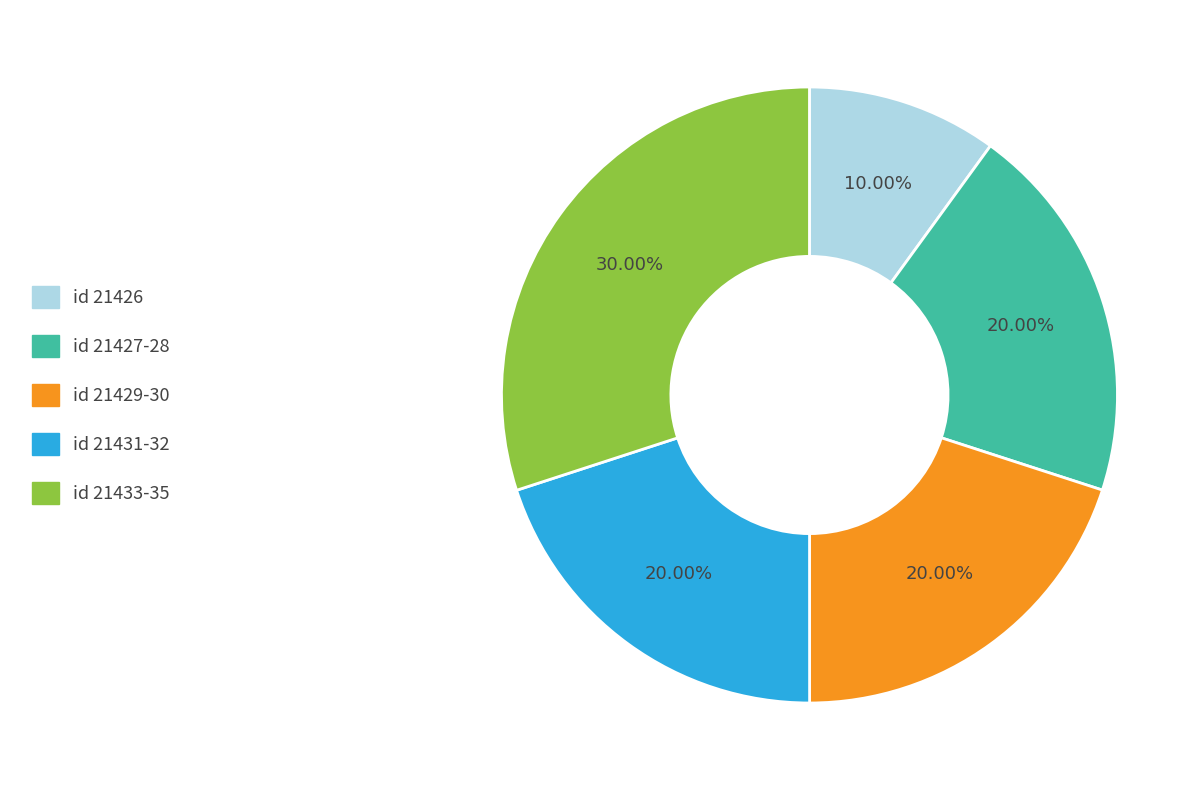

Count the number of slices in the pie.

5